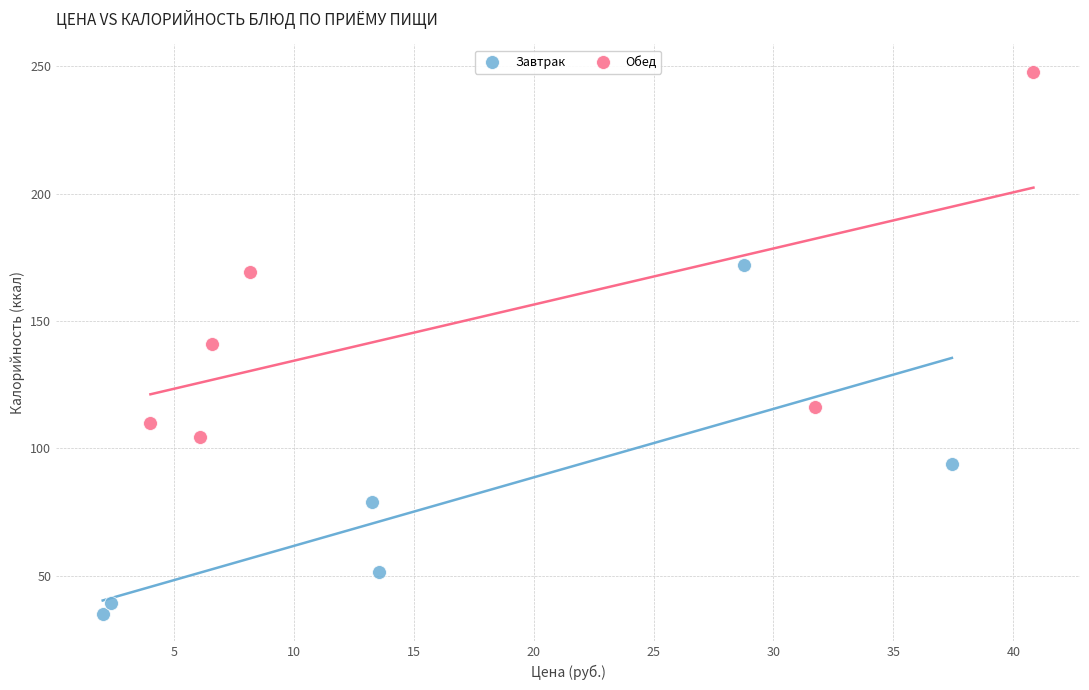

Which series reaches the maximum Y coordinate?

Обед